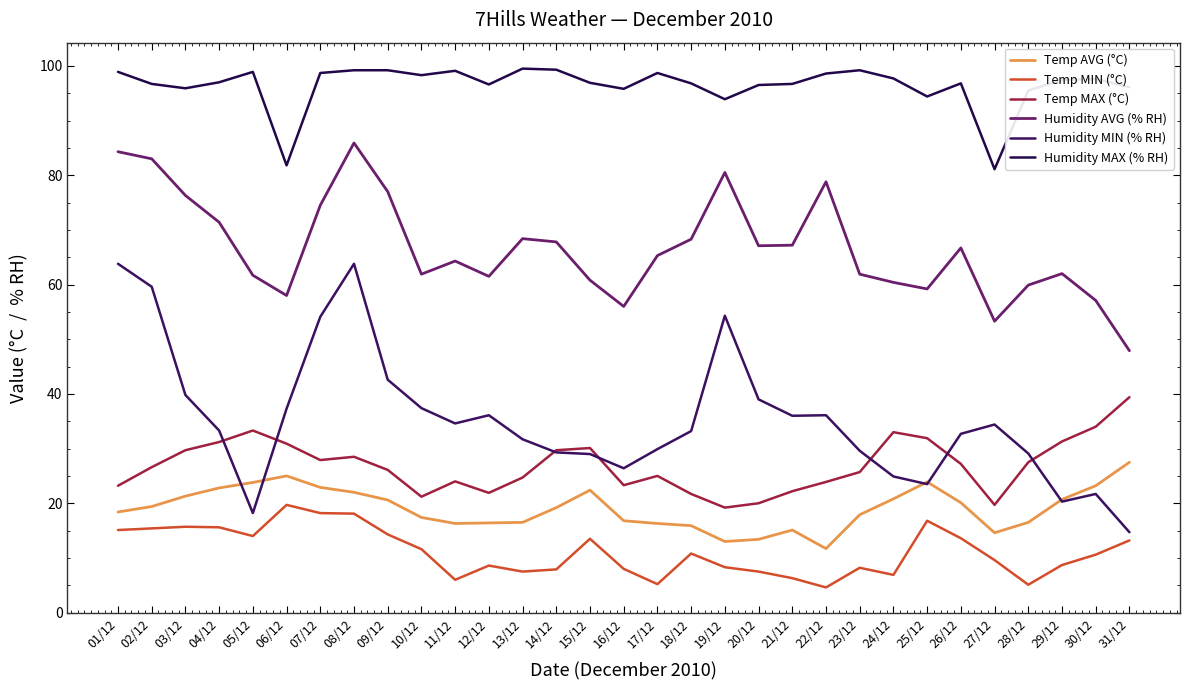

Reading left to right, list all the values displayed in this chart.

Temp AVG (°C): 01/12=18.4	02/12=19.4	03/12=21.3	04/12=22.8	05/12=23.8	06/12=25.0	07/12=22.9	08/12=22.0	09/12=20.6	10/12=17.4	11/12=16.3	12/12=16.4	13/12=16.5	14/12=19.2	15/12=22.4	16/12=16.8	17/12=16.3	18/12=15.9	19/12=13.0	20/12=13.4	21/12=15.1	22/12=11.7	23/12=17.9	24/12=20.8	25/12=23.9	26/12=20.1	27/12=14.6	28/12=16.5	29/12=20.7	30/12=23.2	31/12=27.5
Temp MIN (°C): 01/12=15.1	02/12=15.4	03/12=15.7	04/12=15.6	05/12=14.0	06/12=19.7	07/12=18.2	08/12=18.1	09/12=14.3	10/12=11.6	11/12=6.0	12/12=8.6	13/12=7.5	14/12=7.9	15/12=13.5	16/12=8.0	17/12=5.2	18/12=10.8	19/12=8.3	20/12=7.5	21/12=6.3	22/12=4.6	23/12=8.2	24/12=6.9	25/12=16.8	26/12=13.6	27/12=9.6	28/12=5.1	29/12=8.7	30/12=10.6	31/12=13.2
Temp MAX (°C): 01/12=23.2	02/12=26.6	03/12=29.7	04/12=31.2	05/12=33.3	06/12=30.9	07/12=27.9	08/12=28.5	09/12=26.1	10/12=21.2	11/12=24.0	12/12=21.9	13/12=24.7	14/12=29.7	15/12=30.1	16/12=23.3	17/12=25.0	18/12=21.7	19/12=19.2	20/12=20.0	21/12=22.2	22/12=23.9	23/12=25.7	24/12=33.0	25/12=31.9	26/12=27.2	27/12=19.7	28/12=27.5	29/12=31.3	30/12=34.0	31/12=39.4
Humidity AVG (% RH): 01/12=84.3	02/12=83.0	03/12=76.3	04/12=71.4	05/12=61.7	06/12=58.0	07/12=74.5	08/12=85.9	09/12=77.0	10/12=61.9	11/12=64.3	12/12=61.5	13/12=68.4	14/12=67.8	15/12=60.8	16/12=56.0	17/12=65.3	18/12=68.3	19/12=80.5	20/12=67.1	21/12=67.2	22/12=78.8	23/12=61.9	24/12=60.4	25/12=59.2	26/12=66.7	27/12=53.3	28/12=59.9	29/12=62.0	30/12=57.1	31/12=47.9
Humidity MIN (% RH): 01/12=63.8	02/12=59.6	03/12=39.8	04/12=33.3	05/12=18.2	06/12=37.3	07/12=54.1	08/12=63.8	09/12=42.6	10/12=37.4	11/12=34.6	12/12=36.1	13/12=31.7	14/12=29.3	15/12=29.0	16/12=26.4	17/12=29.9	18/12=33.2	19/12=54.3	20/12=39.0	21/12=36.0	22/12=36.1	23/12=29.6	24/12=24.9	25/12=23.5	26/12=32.7	27/12=34.4	28/12=29.1	29/12=20.3	30/12=21.7	31/12=14.7
Humidity MAX (% RH): 01/12=98.9	02/12=96.7	03/12=95.9	04/12=97.0	05/12=98.9	06/12=81.8	07/12=98.7	08/12=99.2	09/12=99.2	10/12=98.3	11/12=99.1	12/12=96.6	13/12=99.5	14/12=99.3	15/12=96.9	16/12=95.8	17/12=98.7	18/12=96.8	19/12=93.9	20/12=96.5	21/12=96.7	22/12=98.6	23/12=99.2	24/12=97.7	25/12=94.4	26/12=96.8	27/12=81.1	28/12=95.5	29/12=97.4	30/12=97.6	31/12=96.1